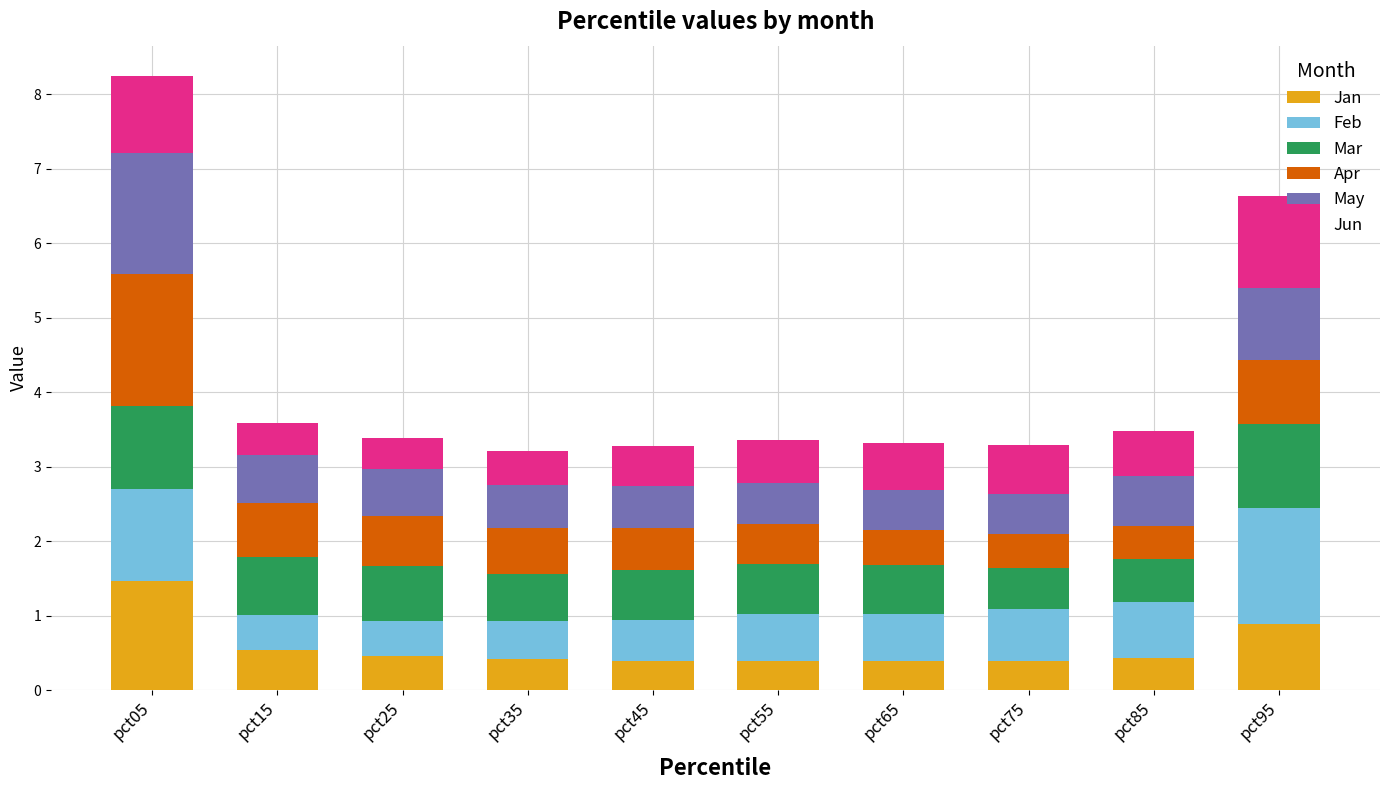

What is the total value across all series at pct55?

3.4